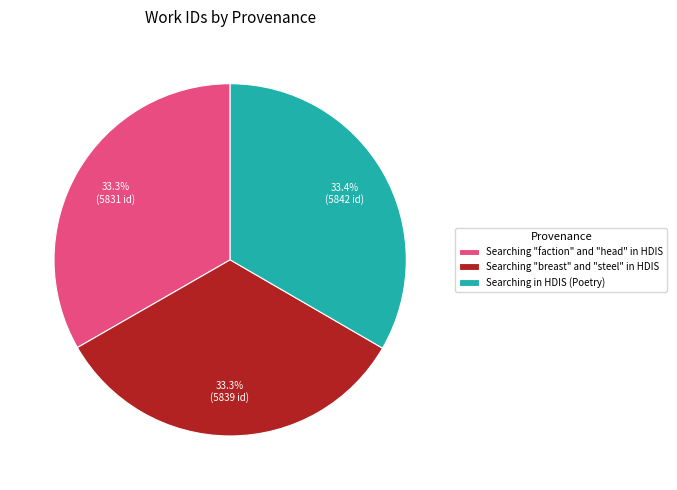

Does Searching in HDIS (Poetry) represent more than half of the total?

No